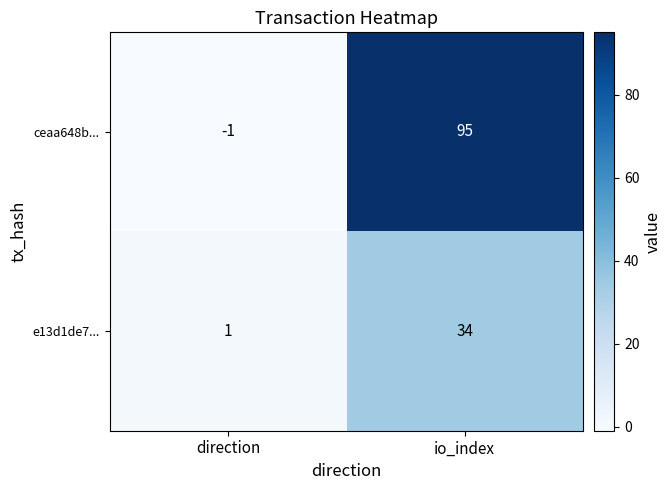

What is the difference between the maximum and minimum values in the ceaa648b... series?

96